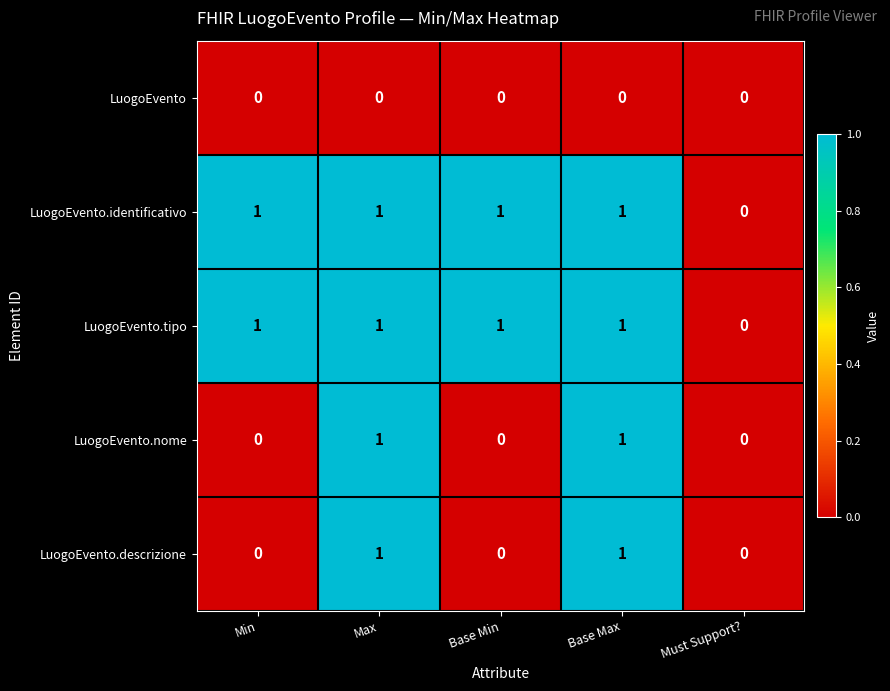

What is the total value across all series at Base Max?

4